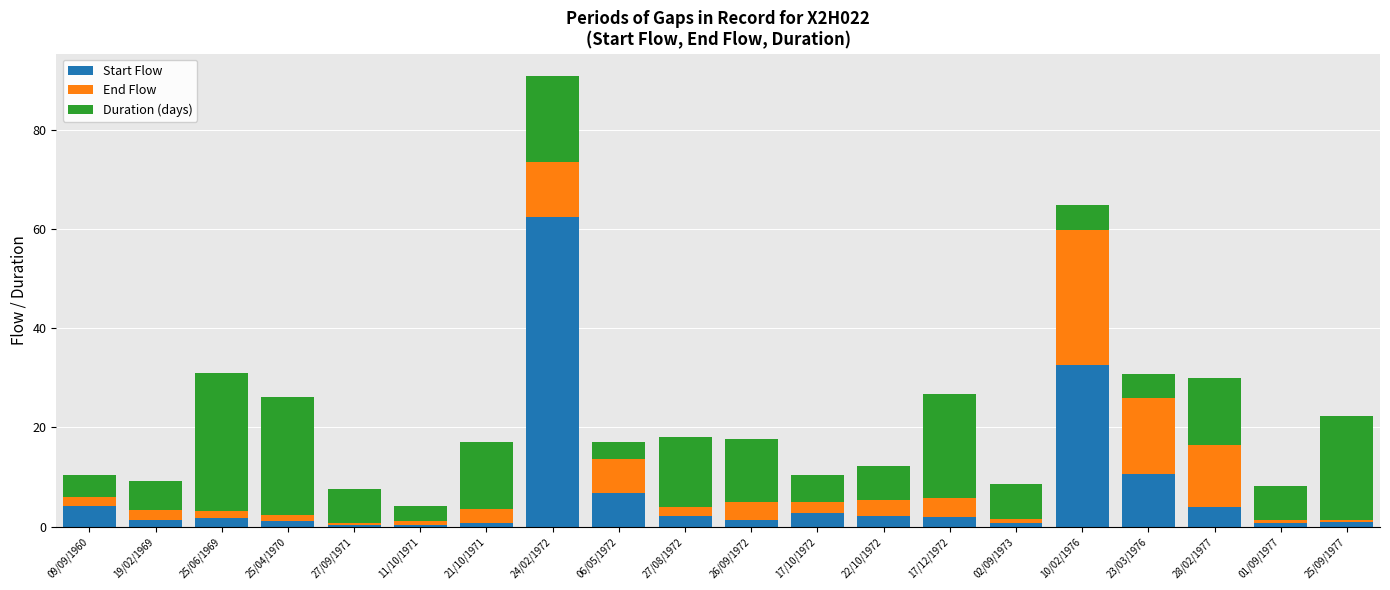

At which label is Start Flow closest to 31?

10/02/1976